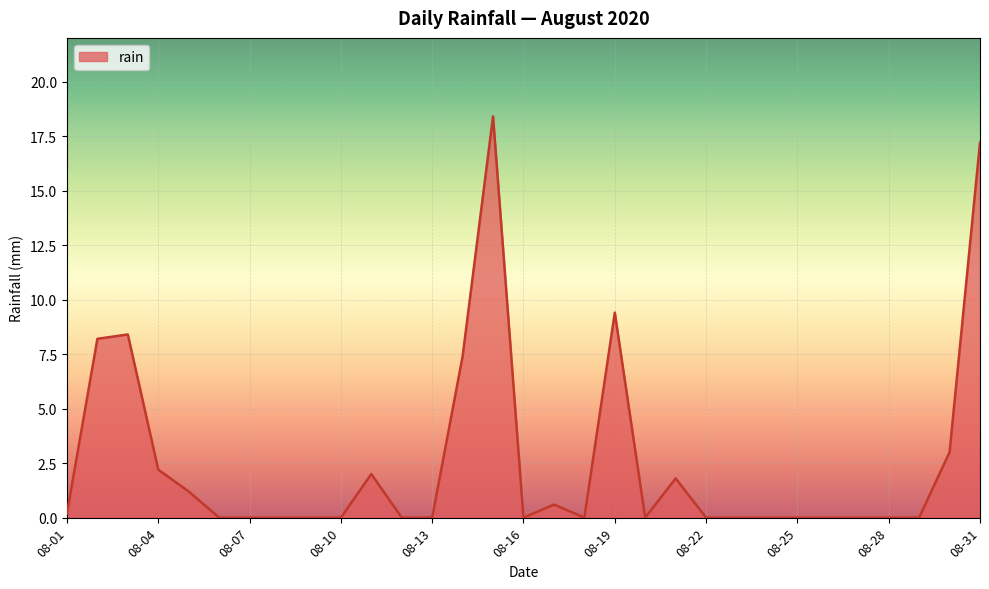

Does the chart display data point markers on the line(s)?

No